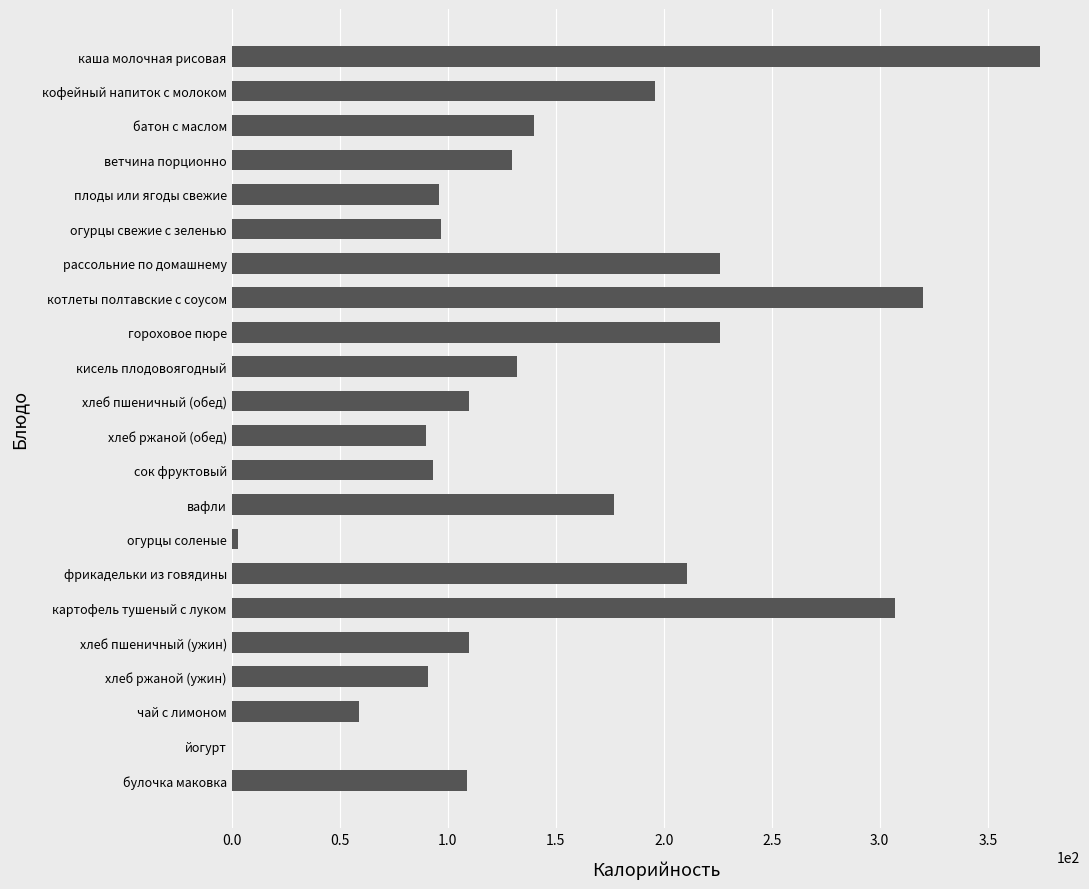

How many data points does each series have?

22